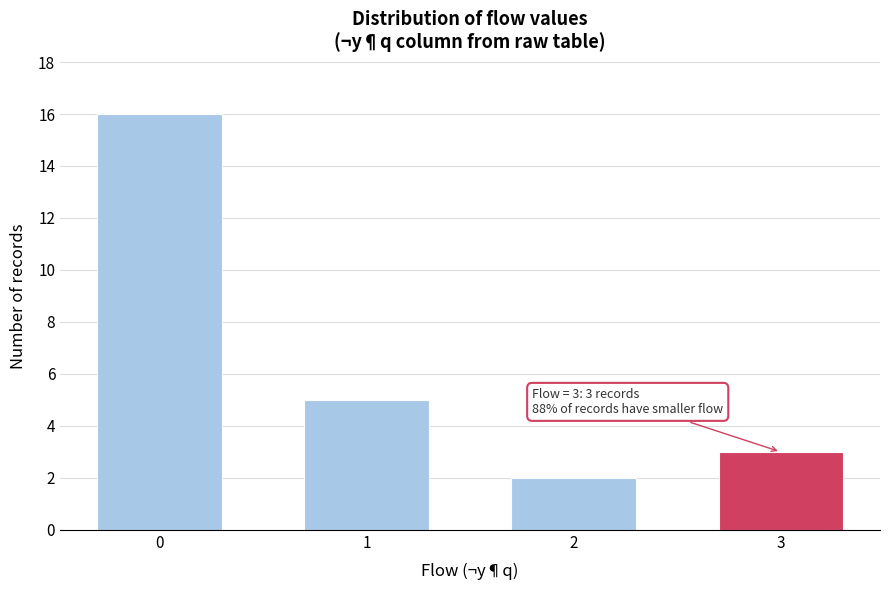

Reading right to left, transcribe all the data shown in this chart.

3=3	2=2	1=5	0=16